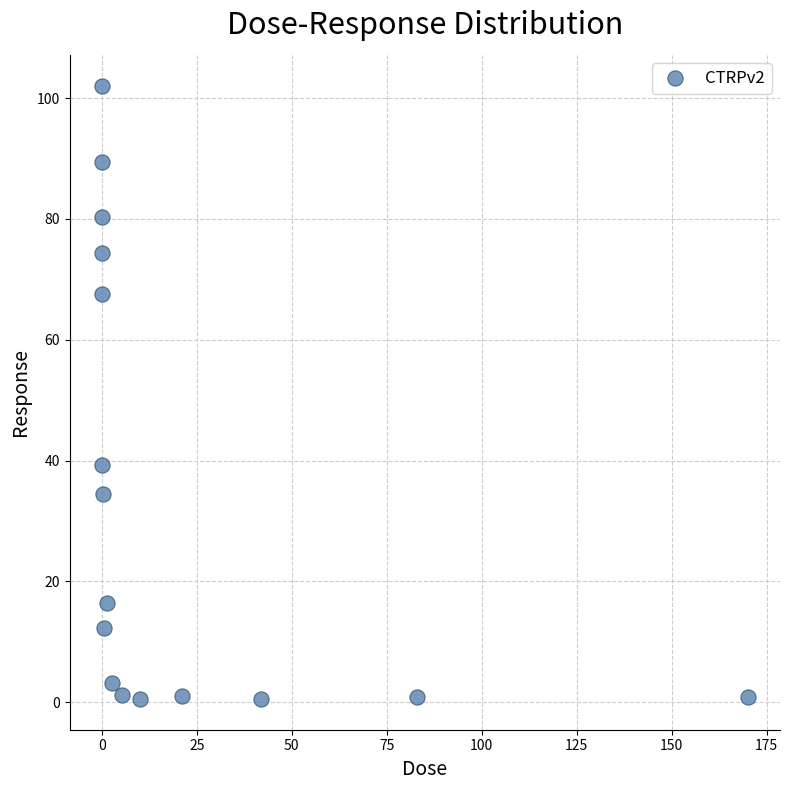

What is the range of X values (max minus min)?

170.0